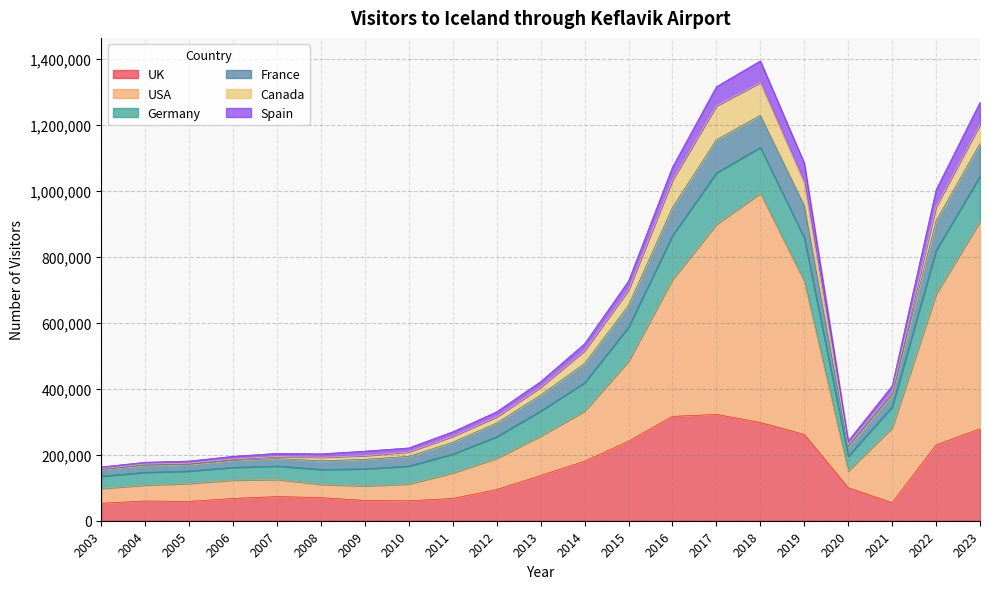

What is the highest value of the UK series?

322543